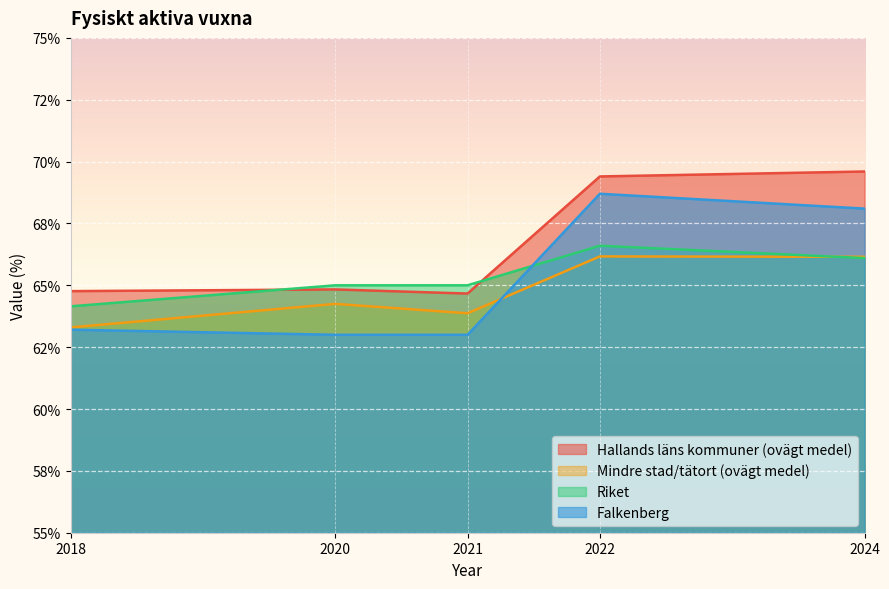

Read the Riket value at 2021.

65.0